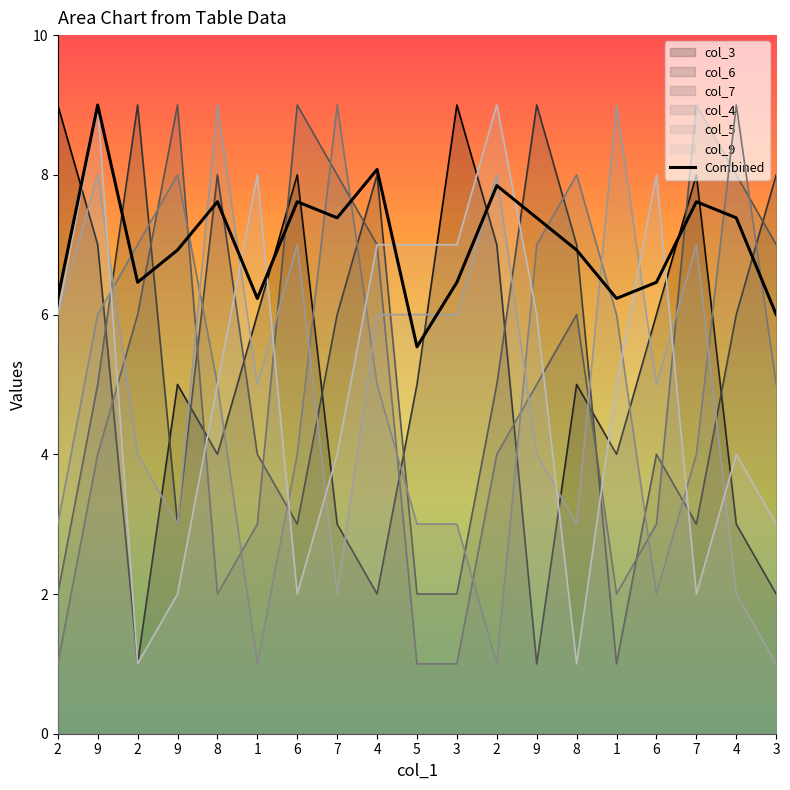

True or false: there are more than 2 points higher than both neighbors.

True